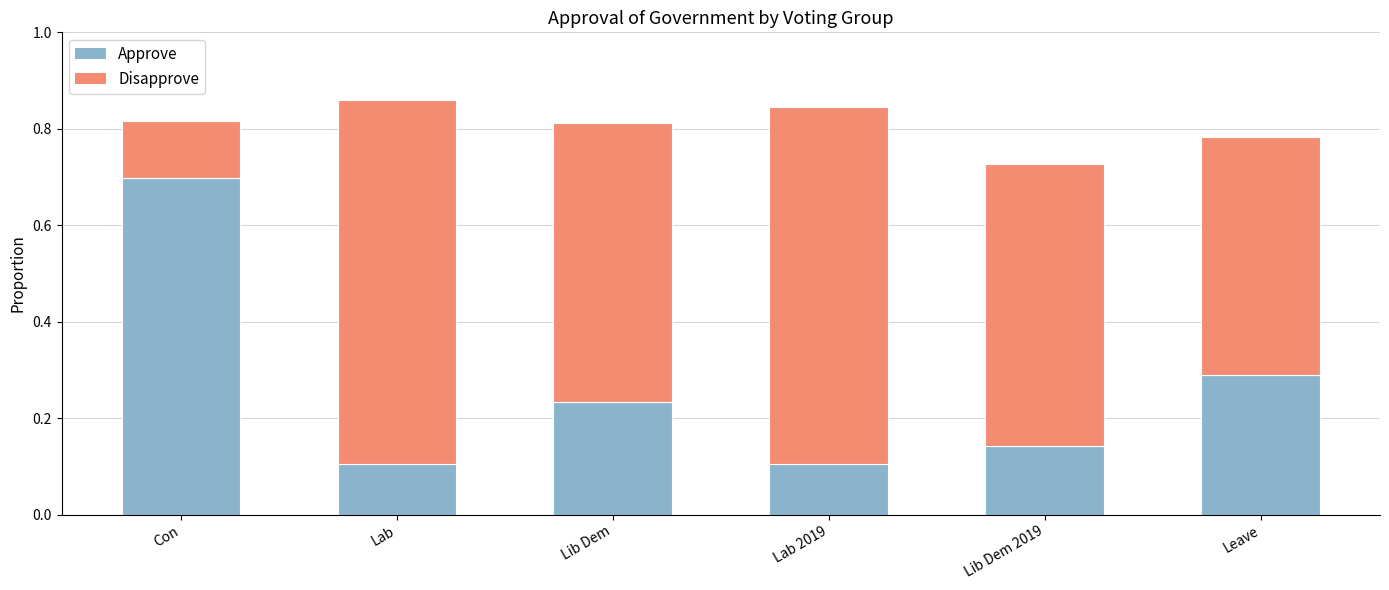

Which category has the highest value in the Approve series?

Con